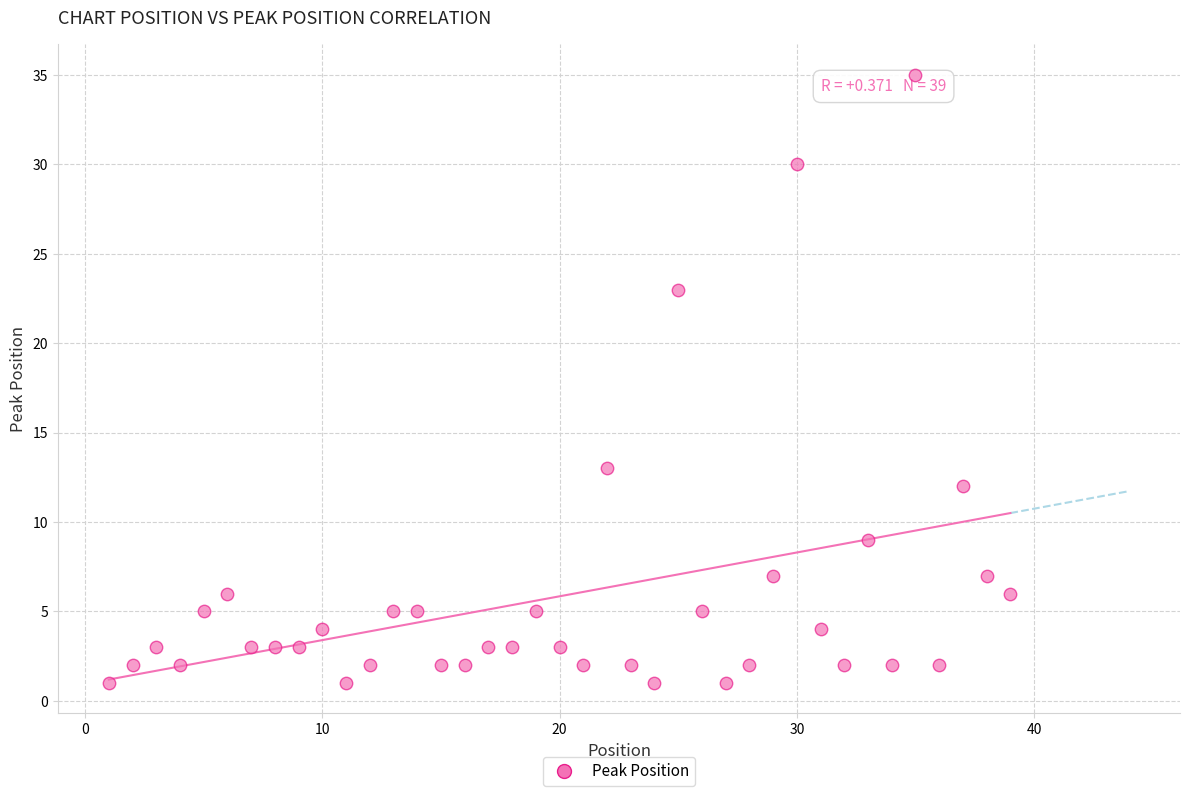

What is the range of Y values (max minus min)?

34